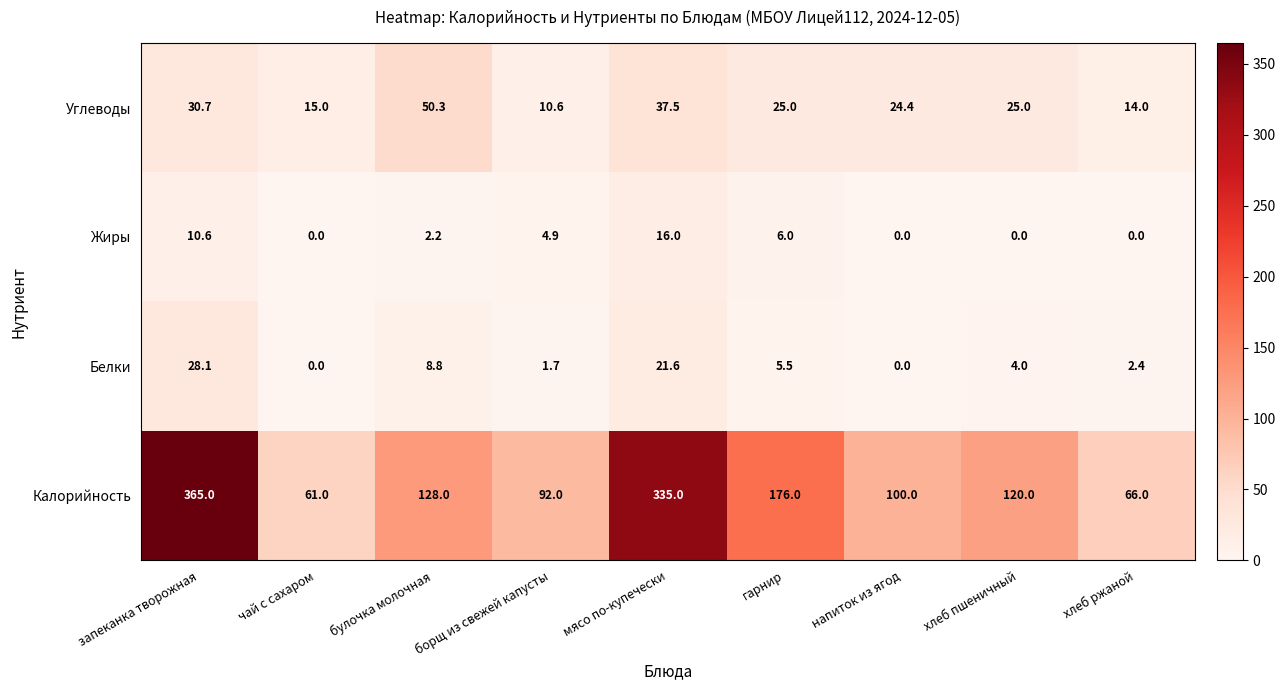

Count the number of data series in this chart.

4